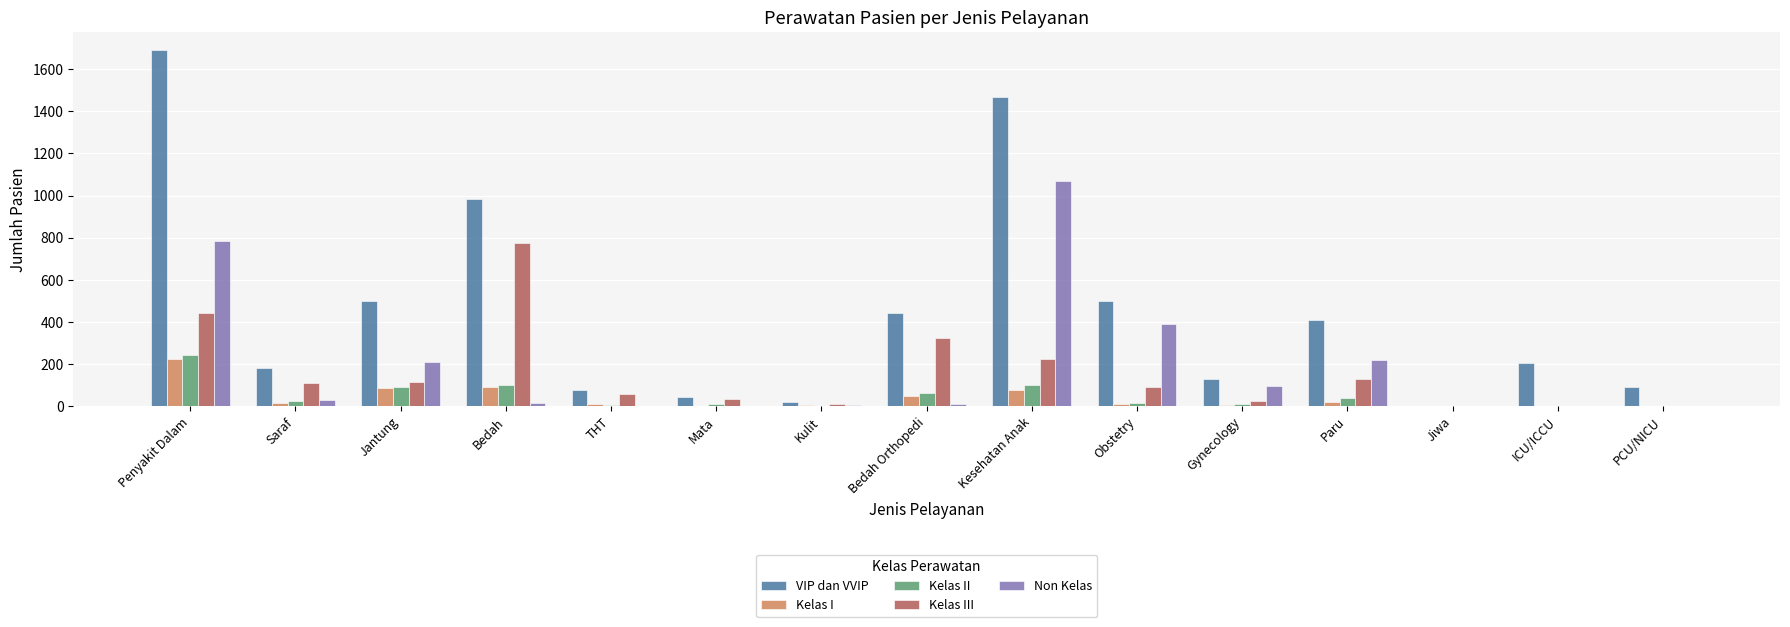

At which category is the sum across all series the highest?

Penyakit Dalam